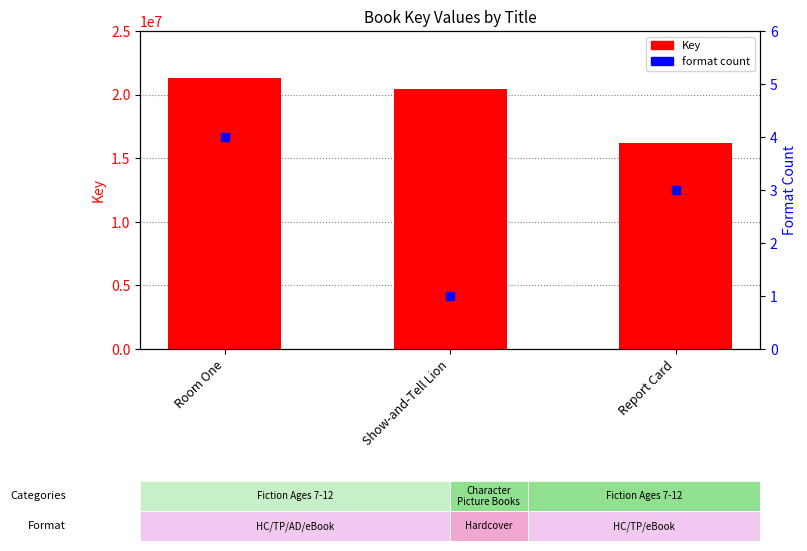

What are all the series names shown in the legend?

Key, format count